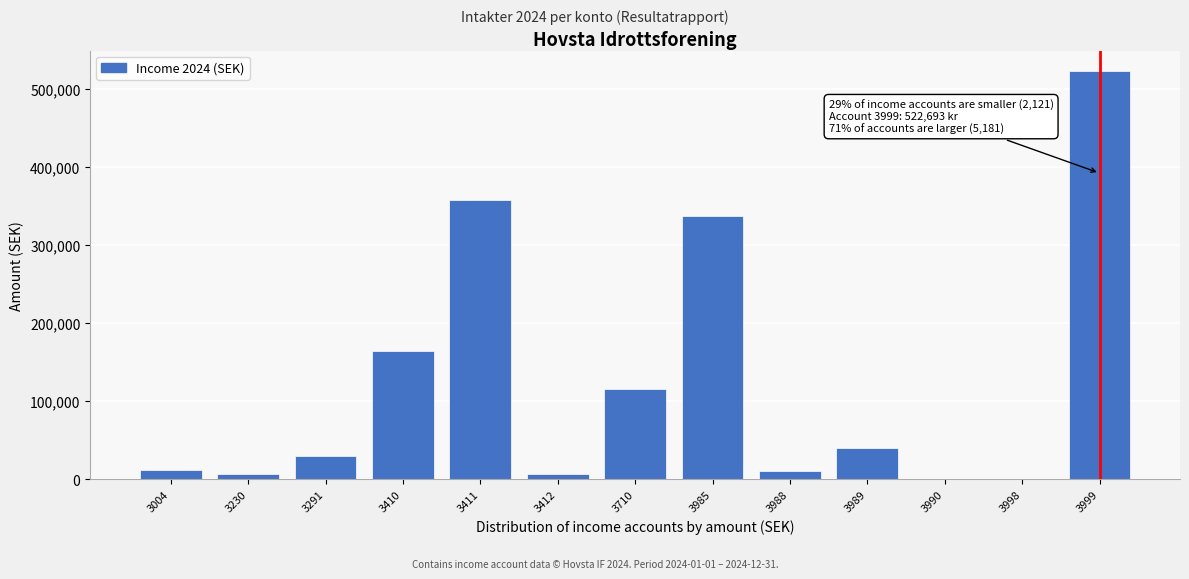

What is the change in value from 3004 to 3989?

+27892.5